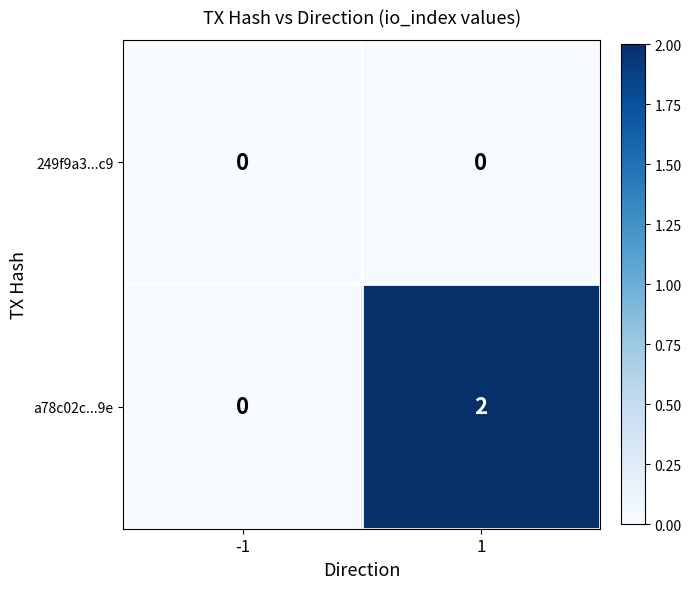

Rank the series at 1 from lowest to highest value.

249f9a3...c9, a78c02c...9e